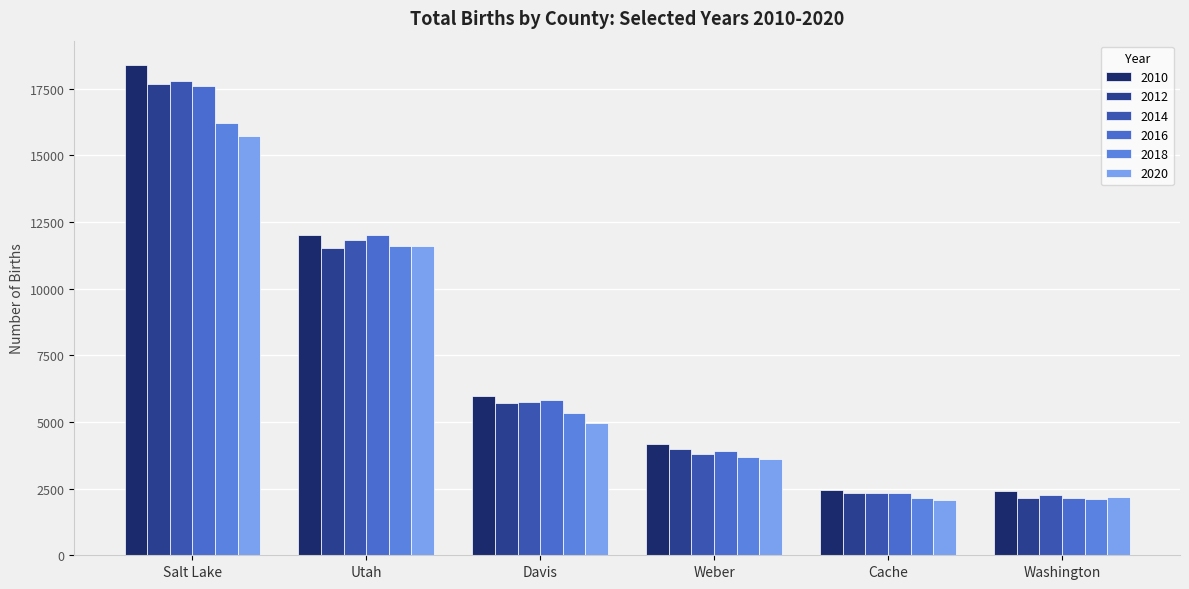

How many bars are there in each group?

6